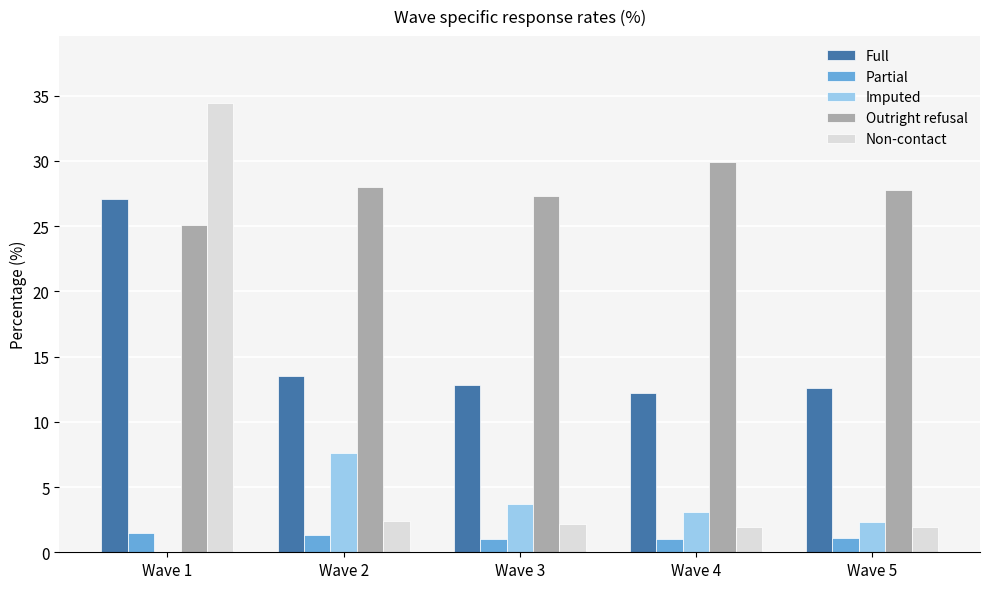

The Full series shows 12.8 at Wave 3. True or false?

True